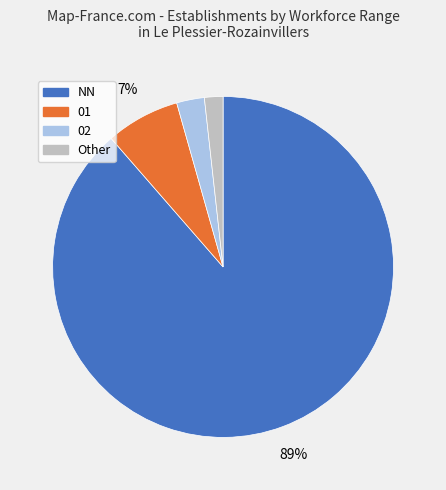

Is there any slice that represents more than half of the pie?

Yes